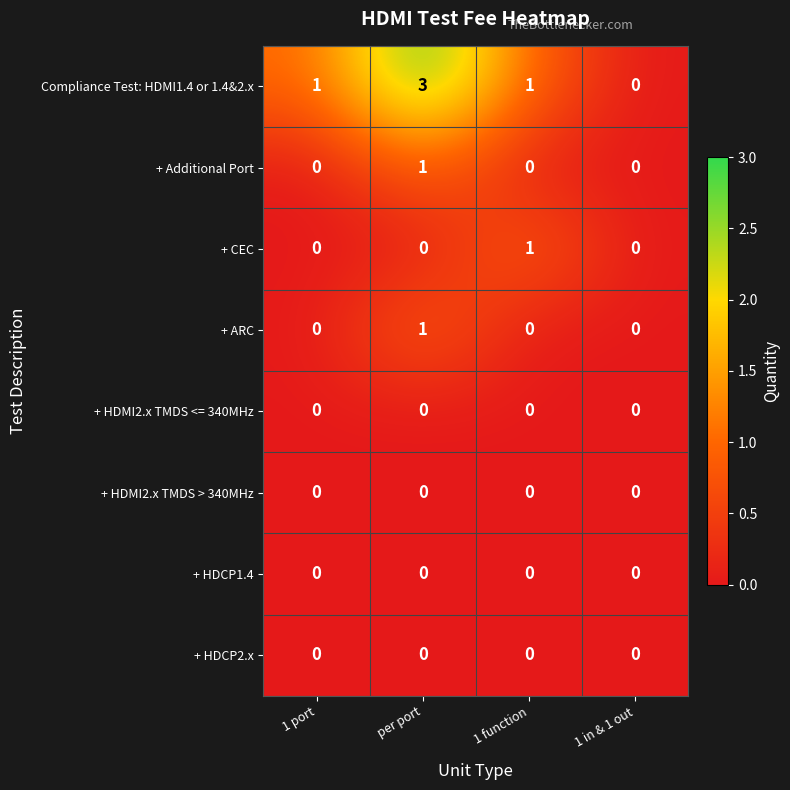

Between 1 port and 1 function, which series saw the biggest shift?

+ CEC